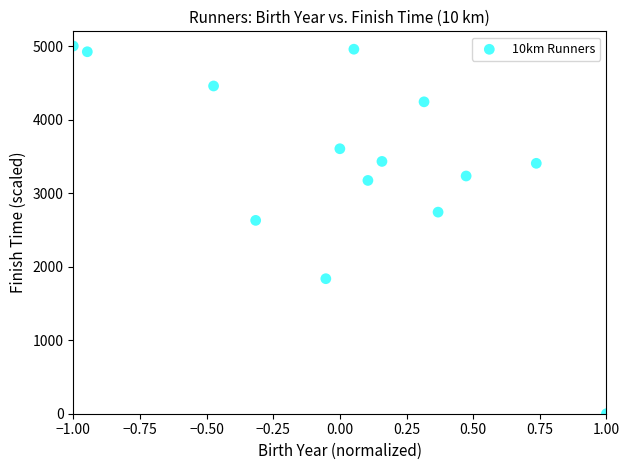

What is the range of X values (max minus min)?

2.0